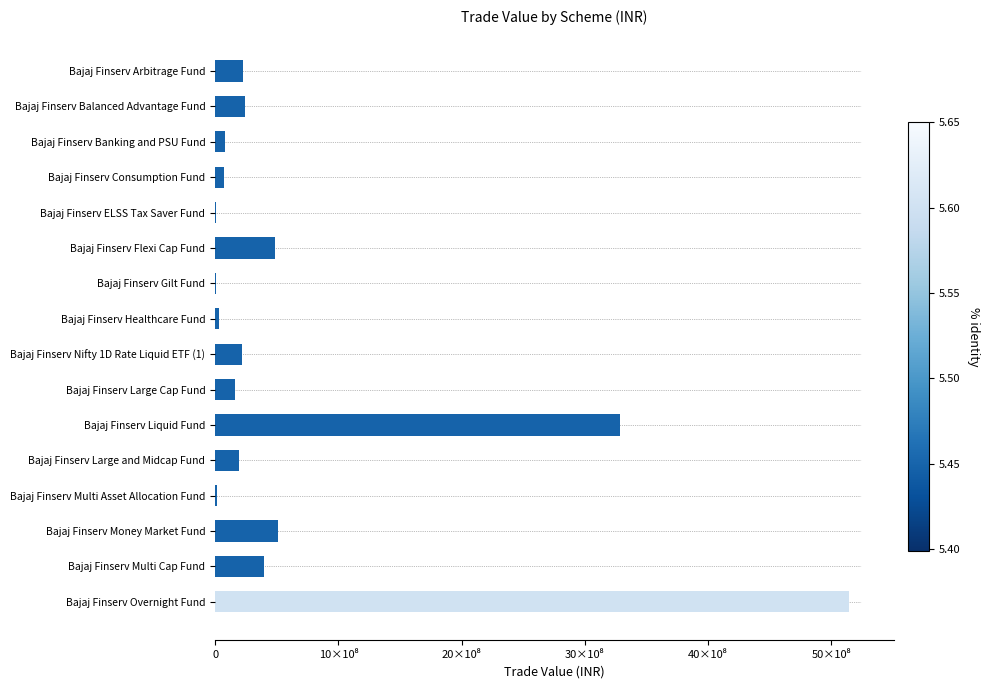

How many bars are there in total?

16